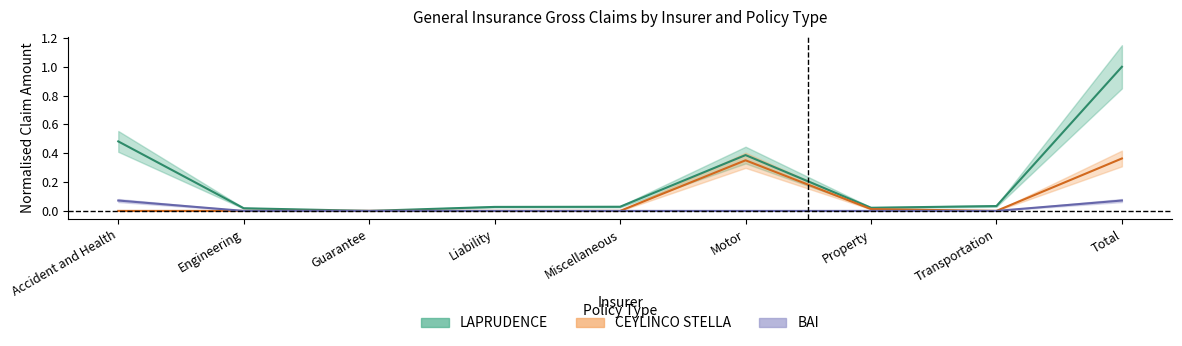

Does the chart have visible grid lines?

No